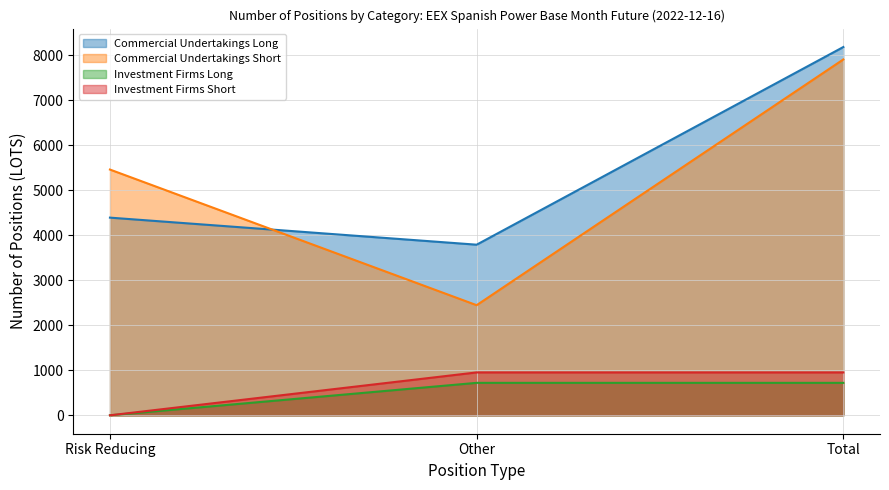

What is the difference between the second highest and minimum values in the Commercial Undertakings Long series?

601.0